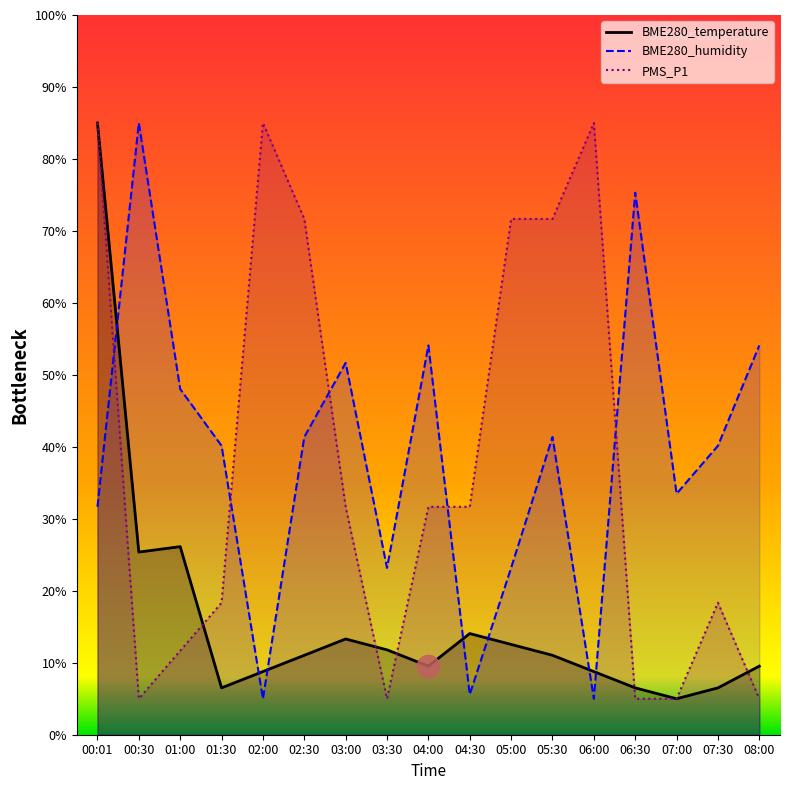

Which has a higher value, 03:00 or 00:30?

00:30